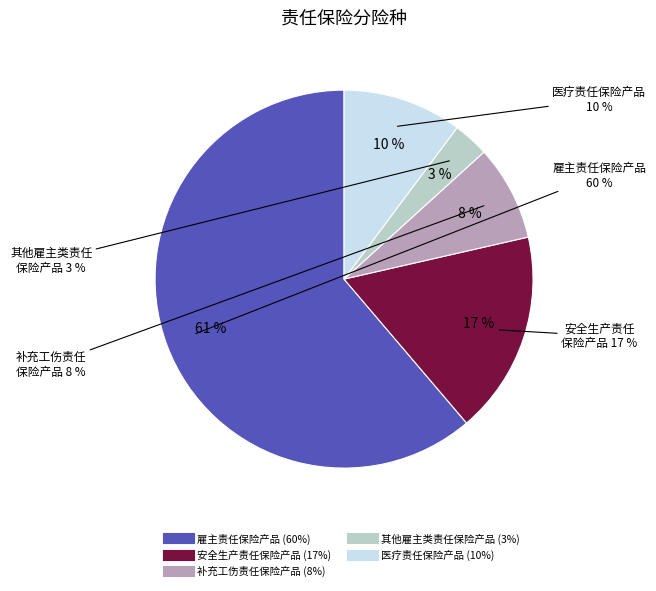

Does 建筑工程设计责任保险产品 account for over 50% of the chart?

No